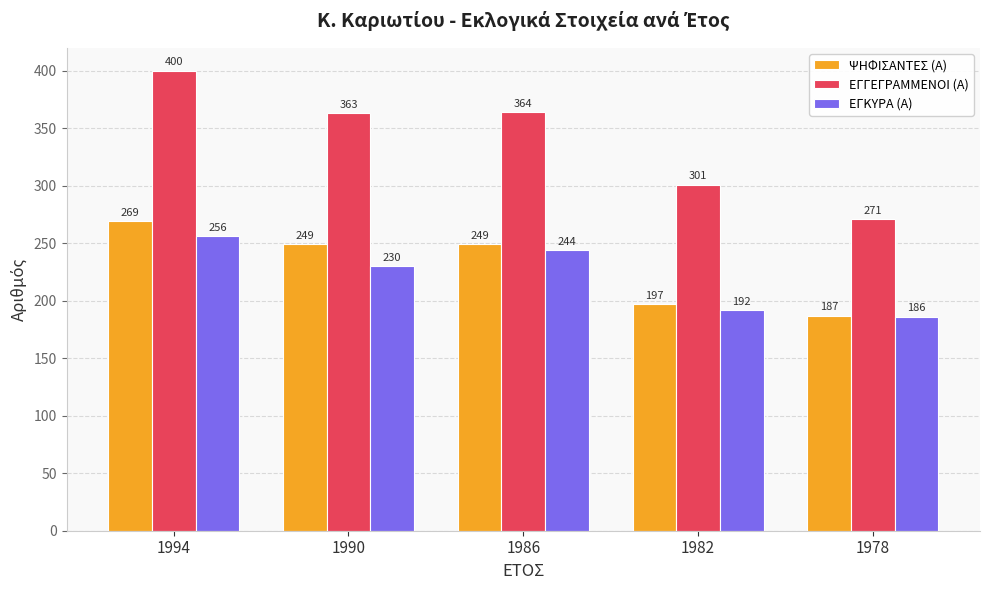

At which category is the sum across all series the highest?

1994